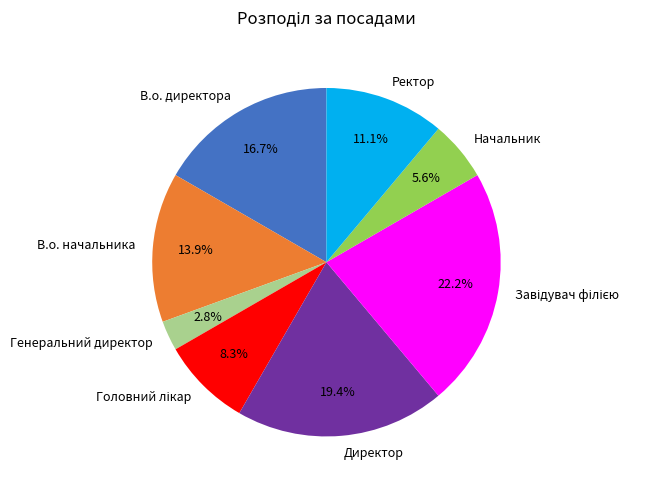

To the nearest percent, what is the average slice percentage?

12%